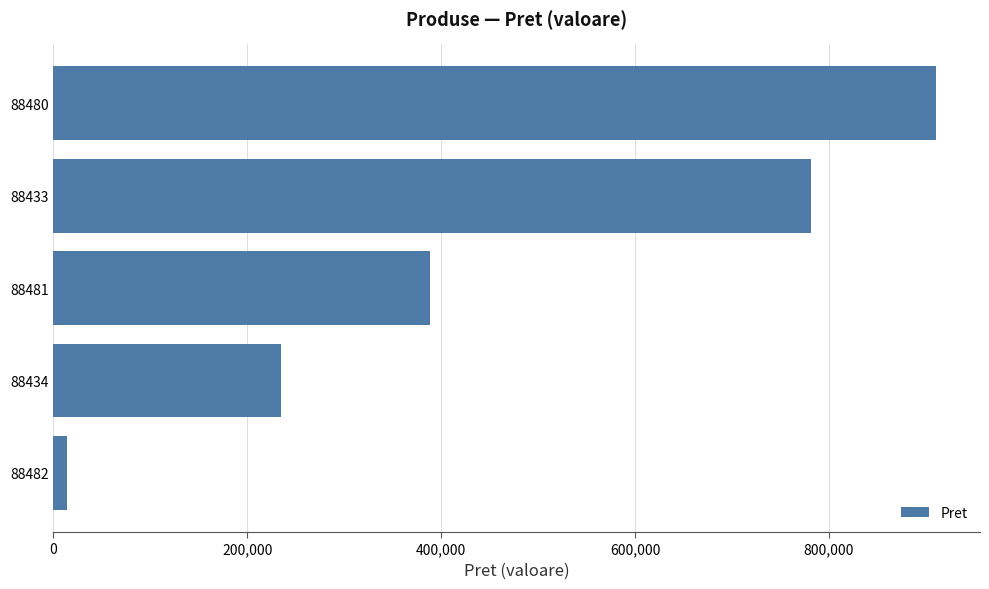

What is the greatest value displayed?

910228.5